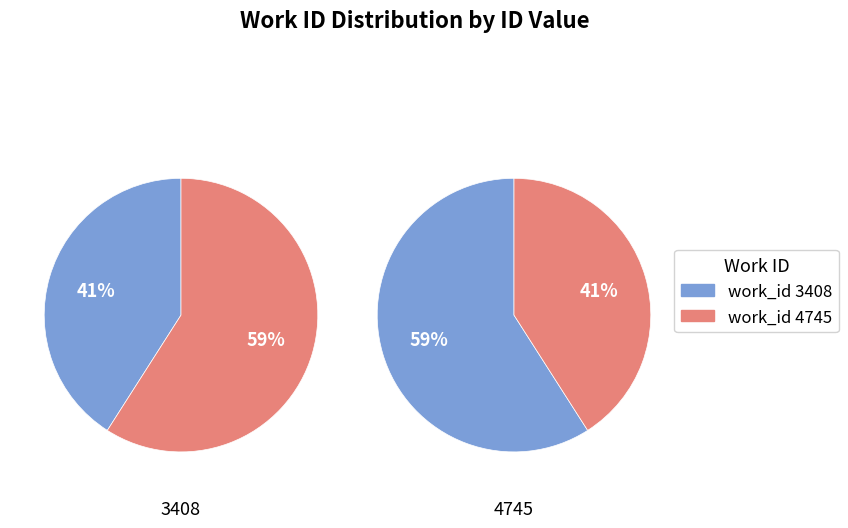

Combined, what portion of the pie is 3408 and 4745?

100.0%